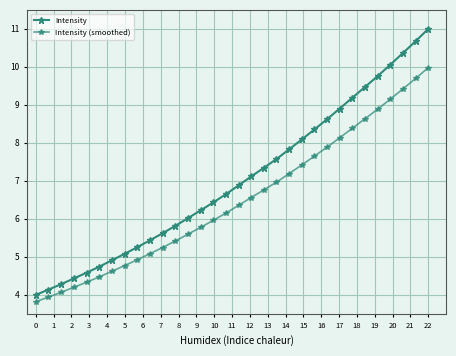

What is the value of the Intensity (smoothed) point at the 16th from the left?

6.2